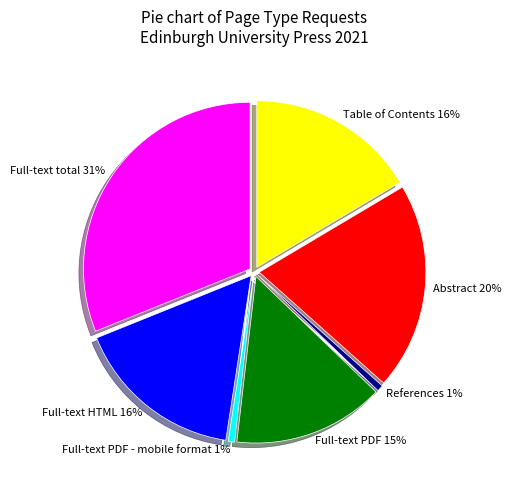

How many slices are in this pie chart?

7